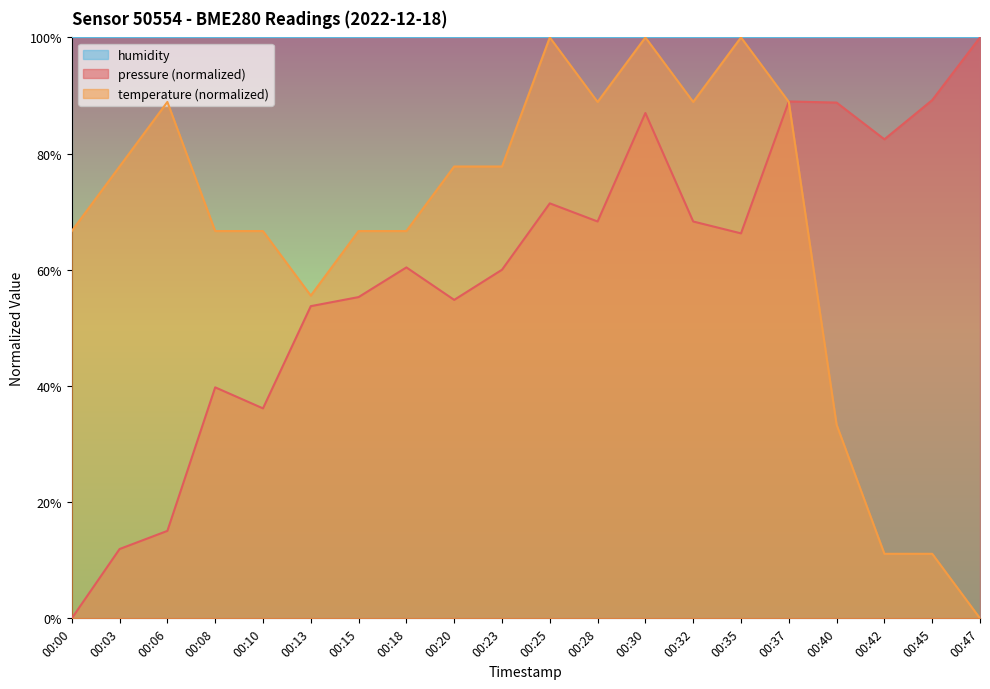

At which category does pressure reach its first local valley?

00:10